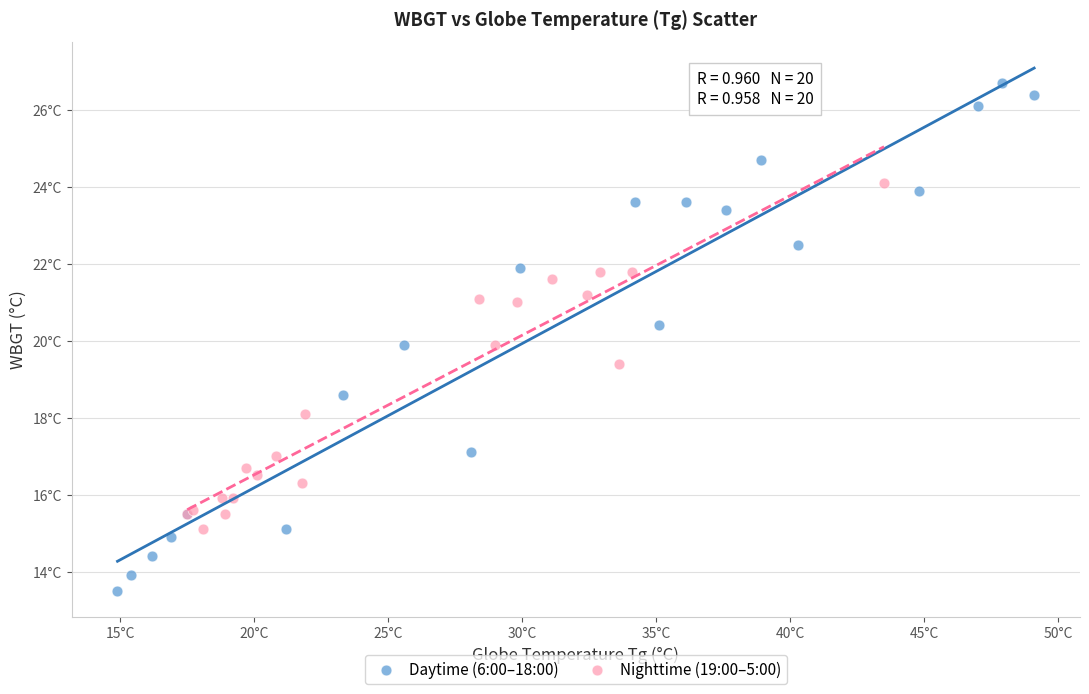

Which series contains the lowest Y value?

Daytime (6:00–18:00)